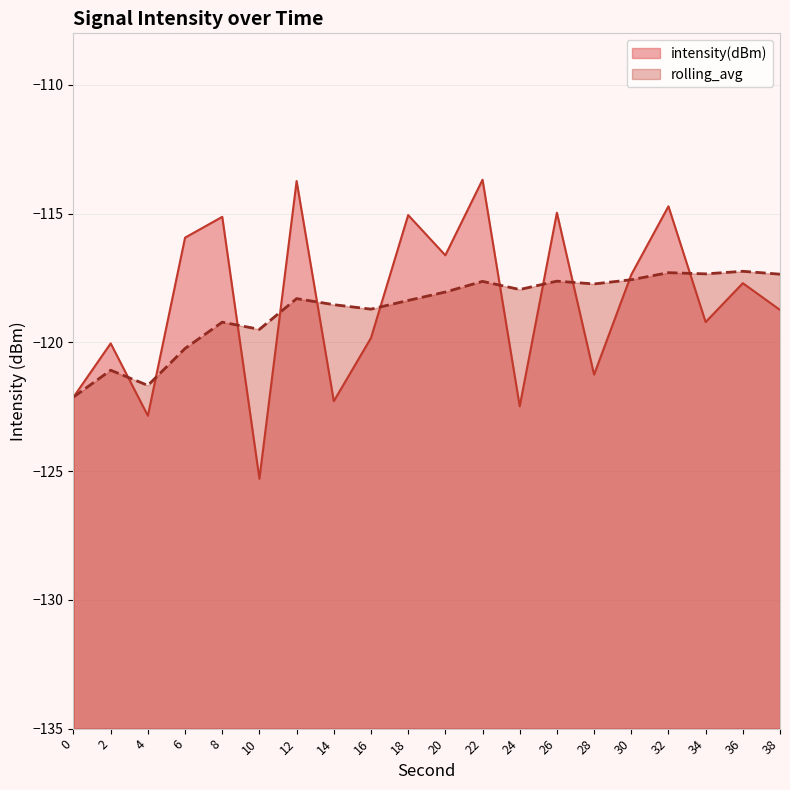

Reading right to left, transcribe all the data shown in this chart.

intensity(dBm): 38=-118.7	36=-117.7	34=-119.2	32=-114.7	30=-117.4	28=-121.3	26=-115.0	24=-122.5	22=-113.7	20=-116.6	18=-115.1	16=-119.8	14=-122.3	12=-113.7	10=-125.3	8=-115.1	6=-115.9	4=-122.9	2=-120.0	0=-122.1
rolling_avg: 38=-117.4	36=-117.2	34=-117.3	32=-117.3	30=-117.6	28=-117.7	26=-117.6	24=-117.9	22=-117.6	20=-118.0	18=-118.4	16=-118.7	14=-118.5	12=-118.3	10=-119.5	8=-119.2	6=-120.2	4=-121.7	2=-121.1	0=-122.1